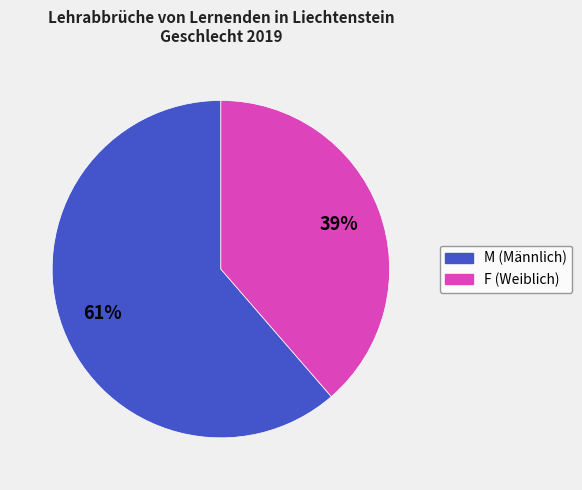

To the nearest percent, what is the combined percentage of M and F?

100%